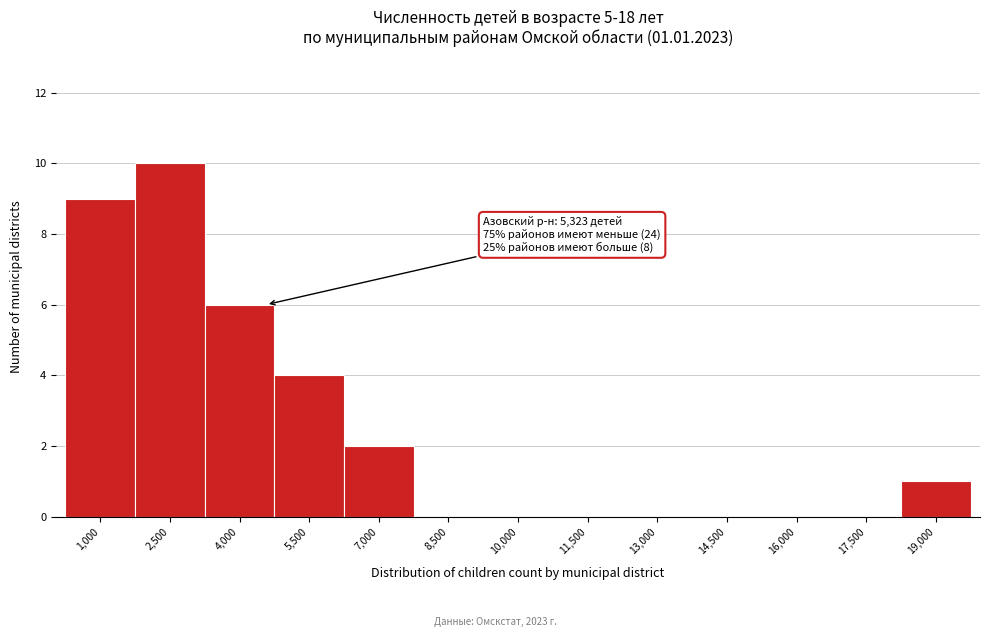

Reading left to right, transcribe all the data shown in this chart.

1,000=9	2,500=10	4,000=6	5,500=4	7,000=2	8,500=0	10,000=0	11,500=0	13,000=0	14,500=0	16,000=0	17,500=0	19,000=1